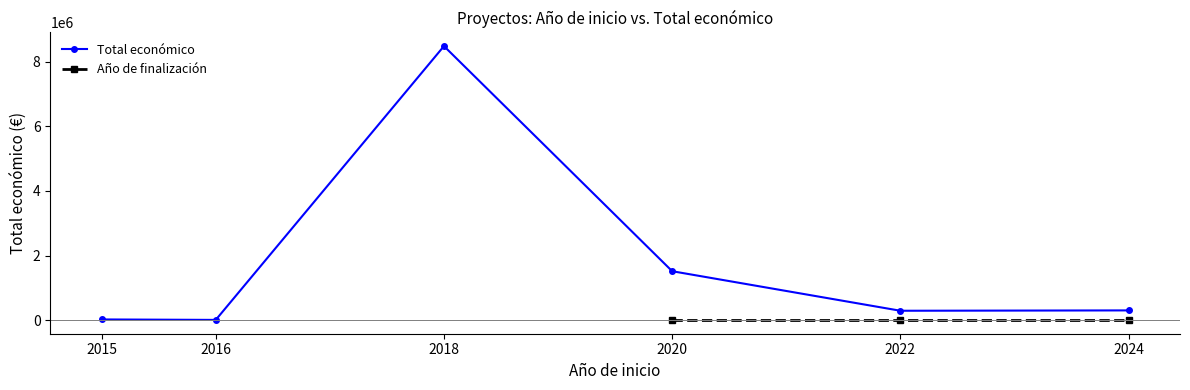

What is the label of the 1st point from the left?

2015